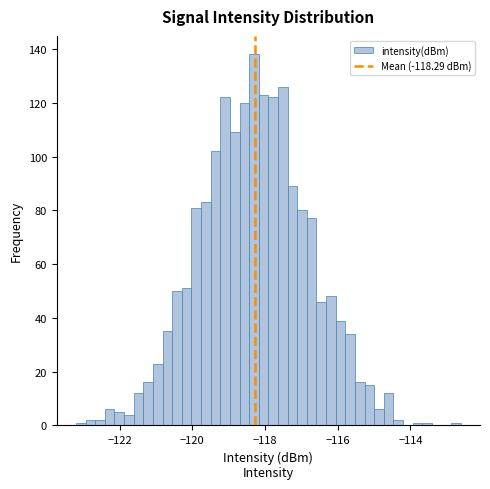

Read against the x-axis, roughly where is the centre of the tallest bar?

-118.4